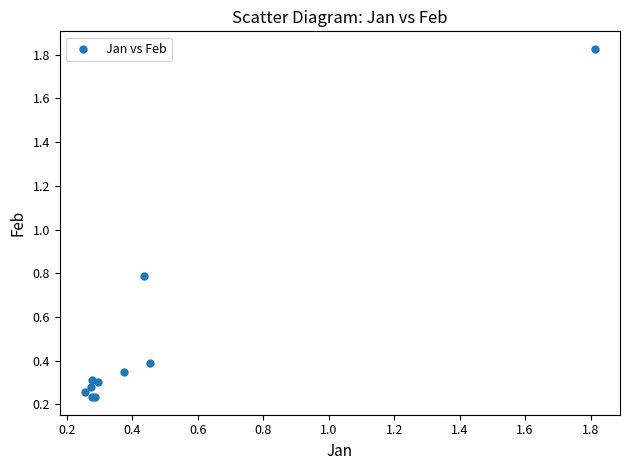

What Y value in the scatter plot is closest to 1?

0.8